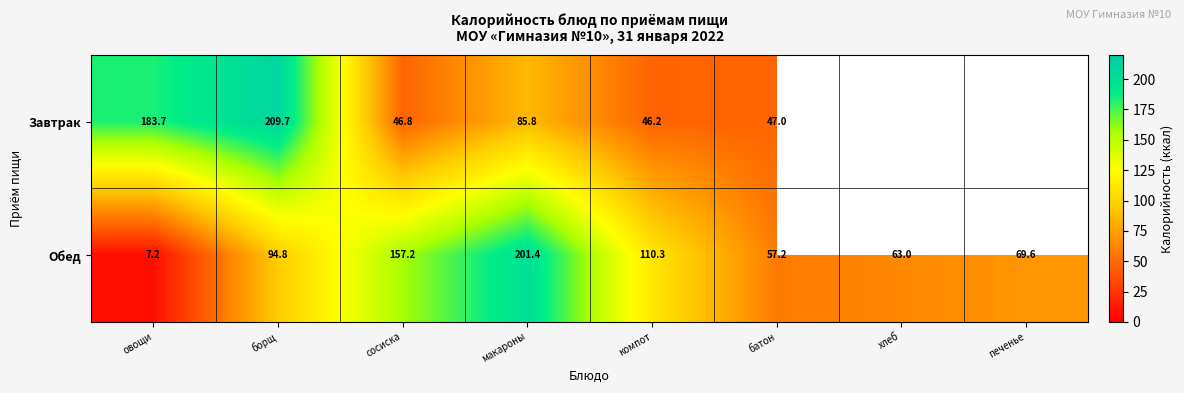

Is the value of Обед at сосиска greater than the value of Завтрак at овощи?

No